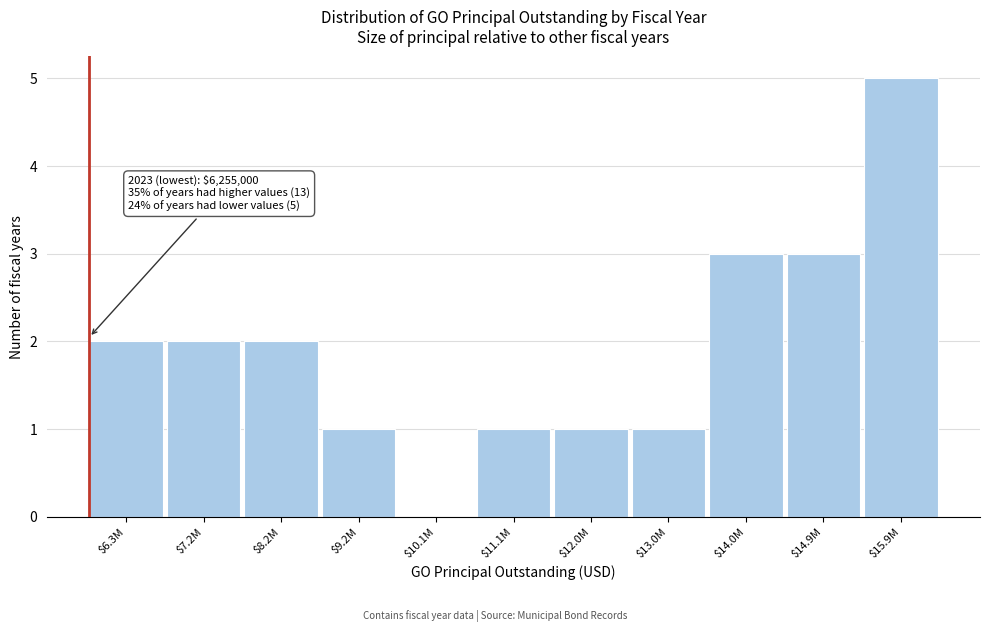

True or false: the data shows 5 at $15.9M.

True